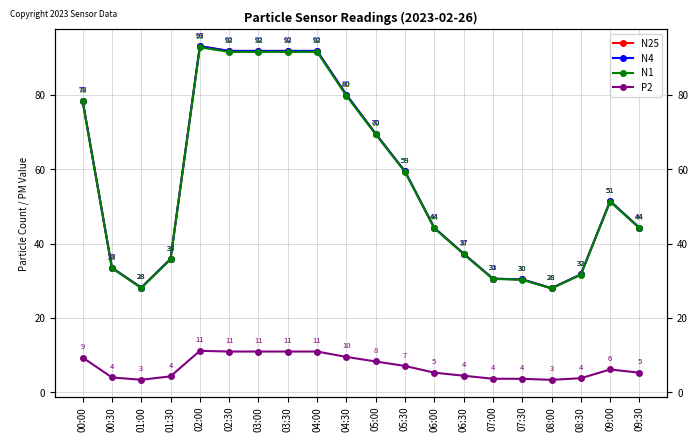

What is the value of the P2 point at the 18th from the left?

3.8